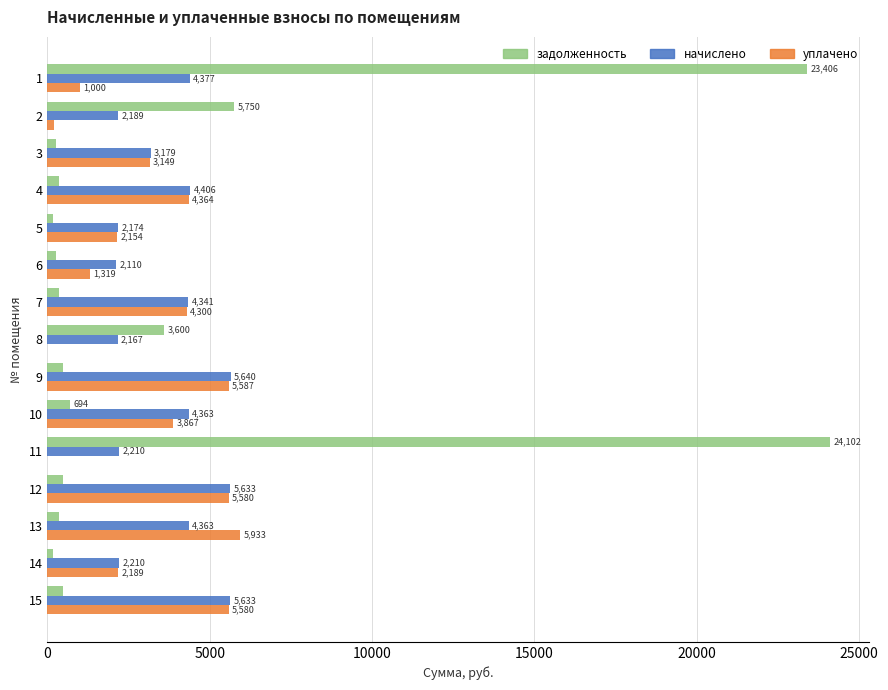

Which series has the largest total across all categories?

задолженность